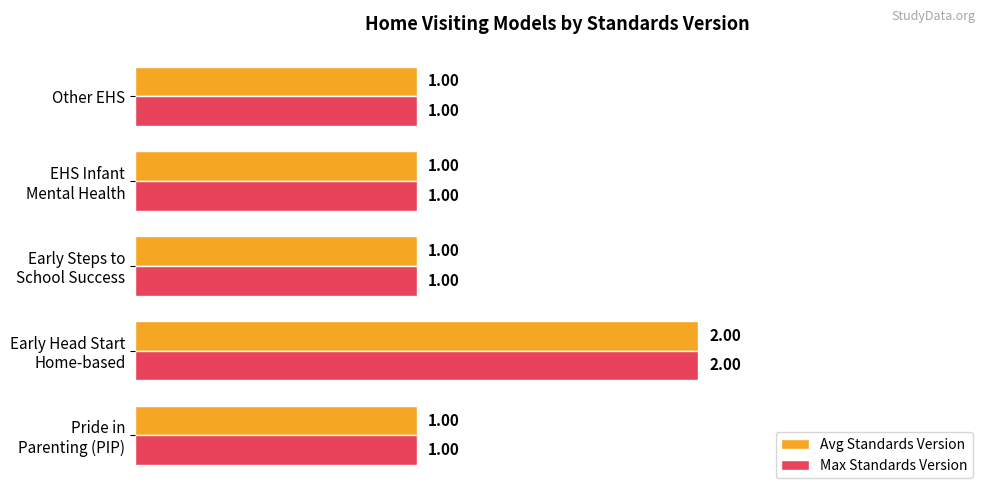

What is the sum of all Avg Standards Version values?

6